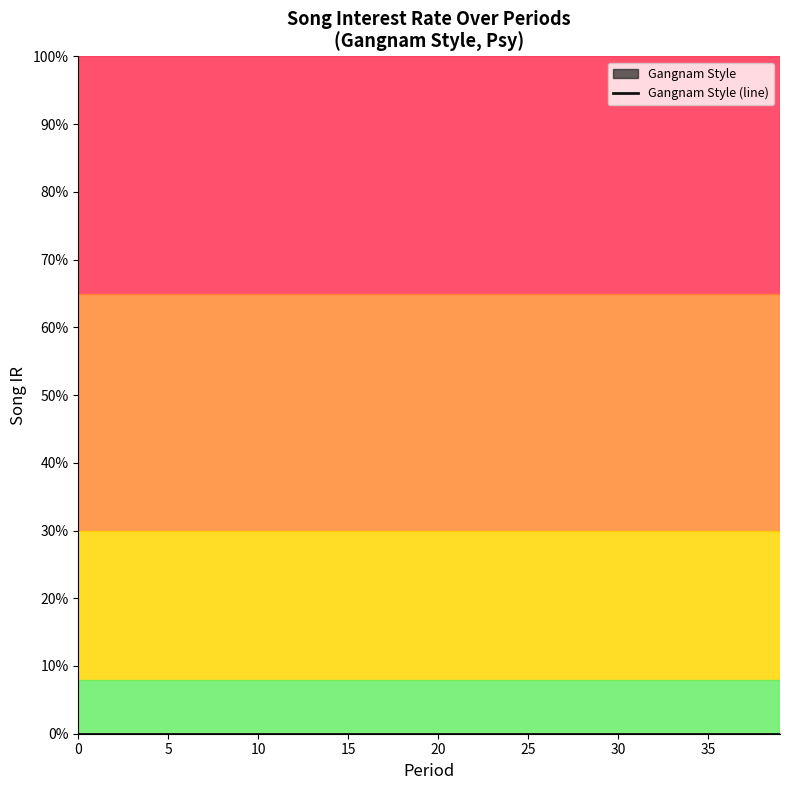

At which label does period reach its peak?

19